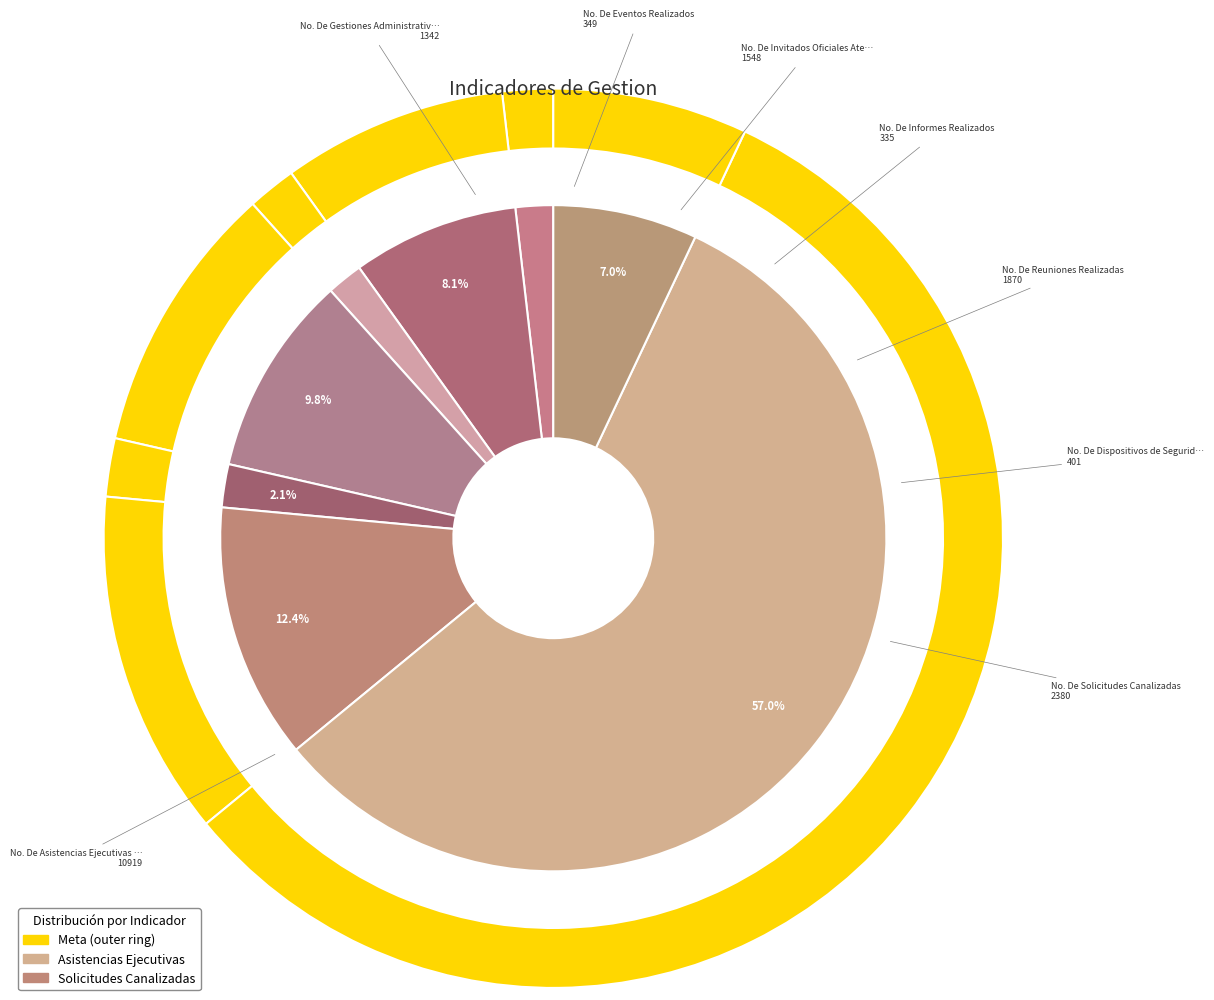

What portion of the pie excludes No. De Solicitudes Canalizadas?

87.6%